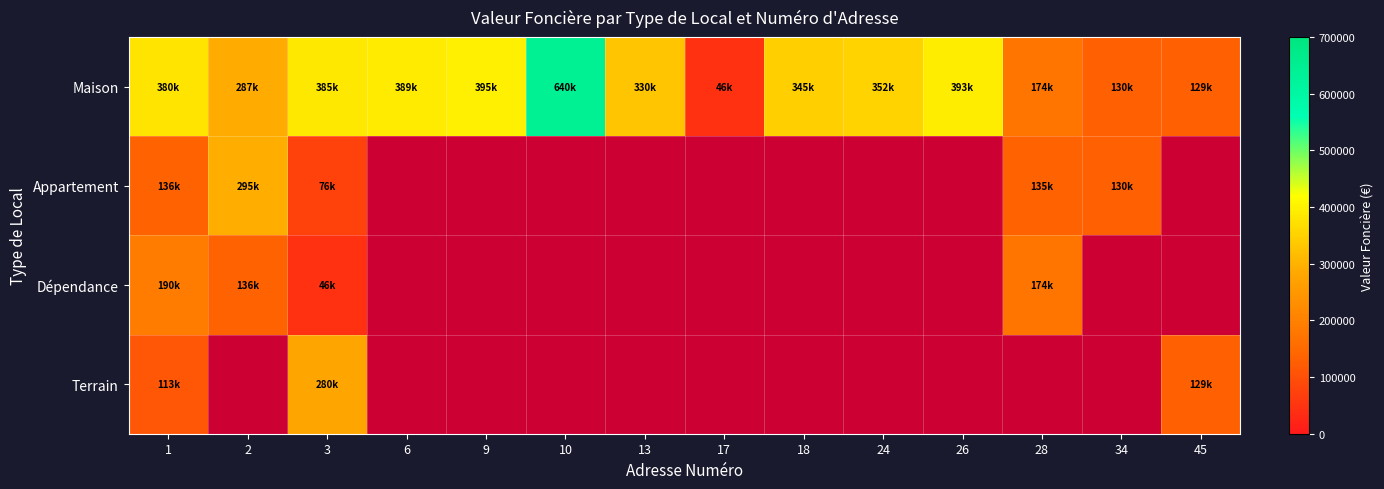

What is the minimum value shown in the chart?

46000.0